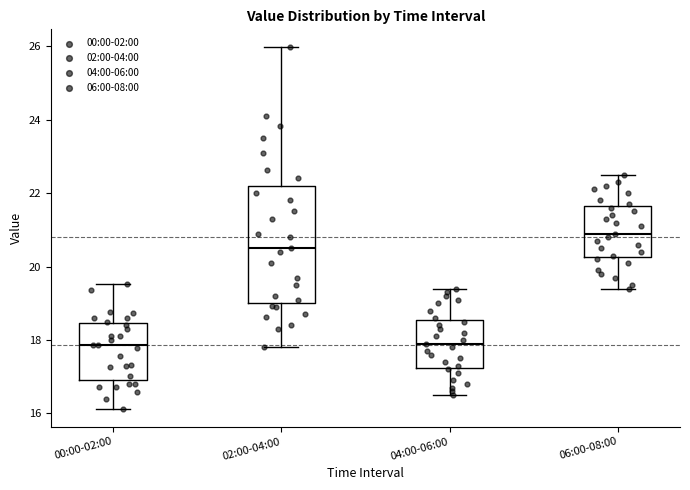

Comparing the boxes themselves (not the whiskers), which one is the tallest?

02:00-04:00